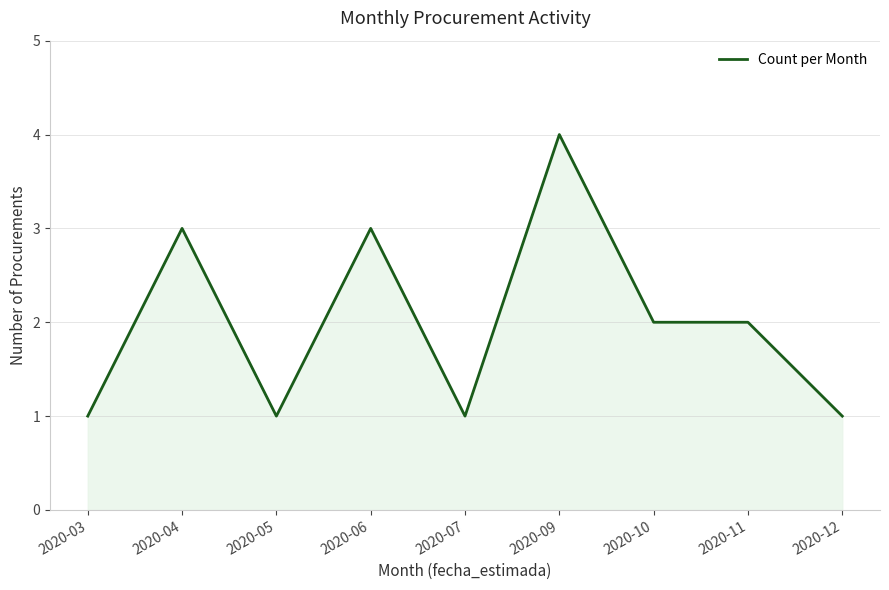

Does the chart display data point markers on the line(s)?

No